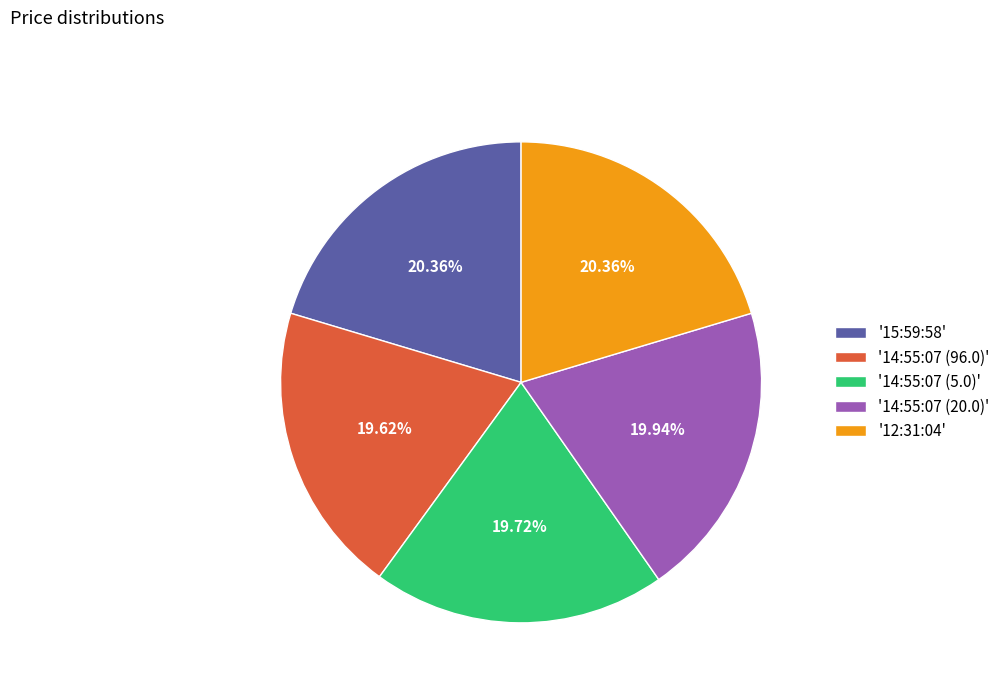

To the nearest percent, what is the difference between the largest and smallest slice percentages?

1%